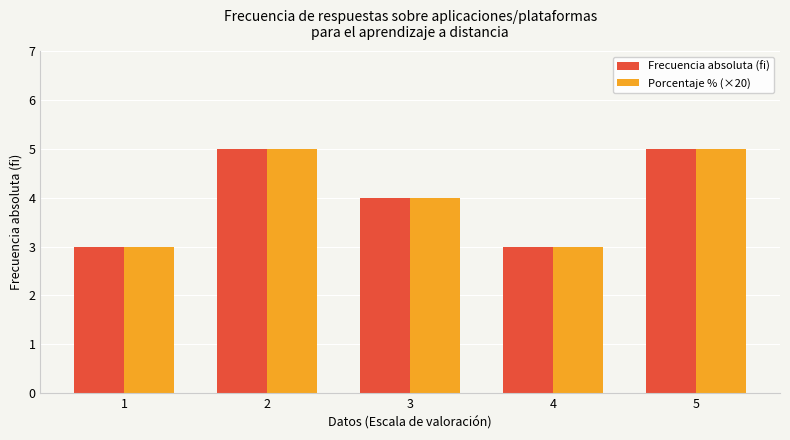

What is the difference between the maximum and second lowest values in the Porcentaje % (×20) series?

2